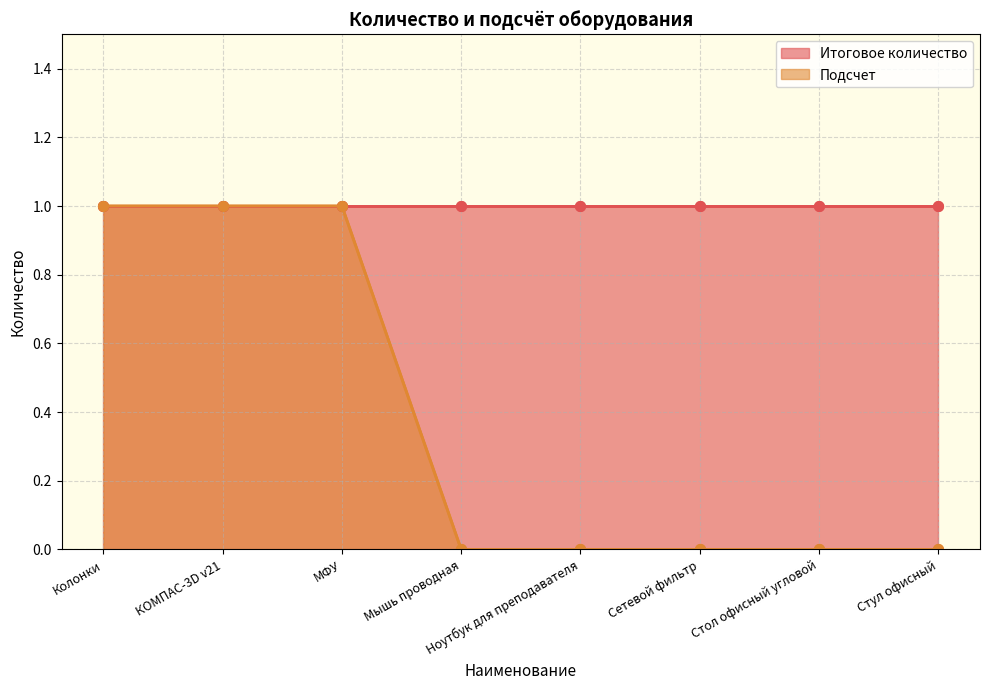

How many series are shown in this chart?

2